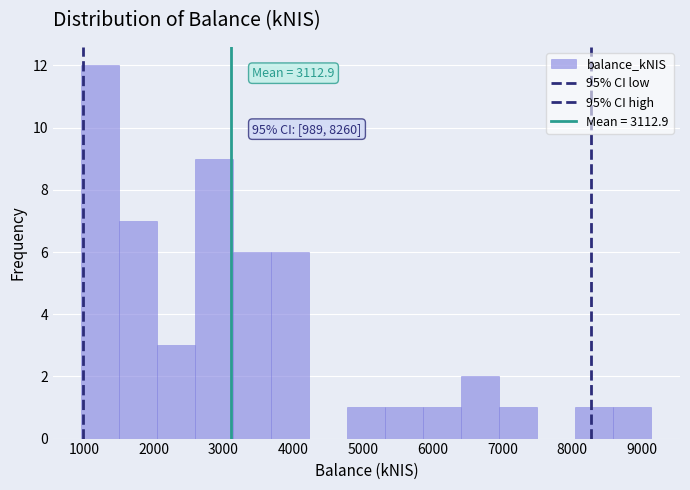

Over which range of the x-axis is the bar tallest?

1000 to 1500